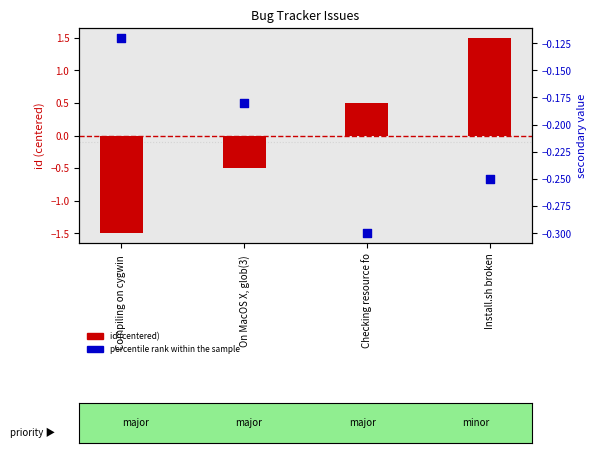

What are all the series names shown in the legend?

id (centered), percentile rank within the sample